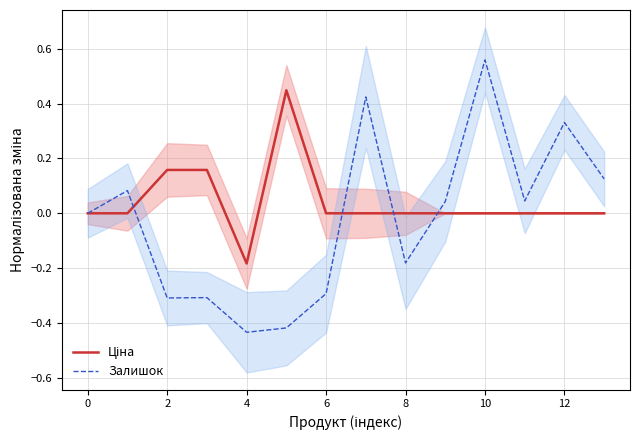

Read the Залишок value at 2.

-0.3